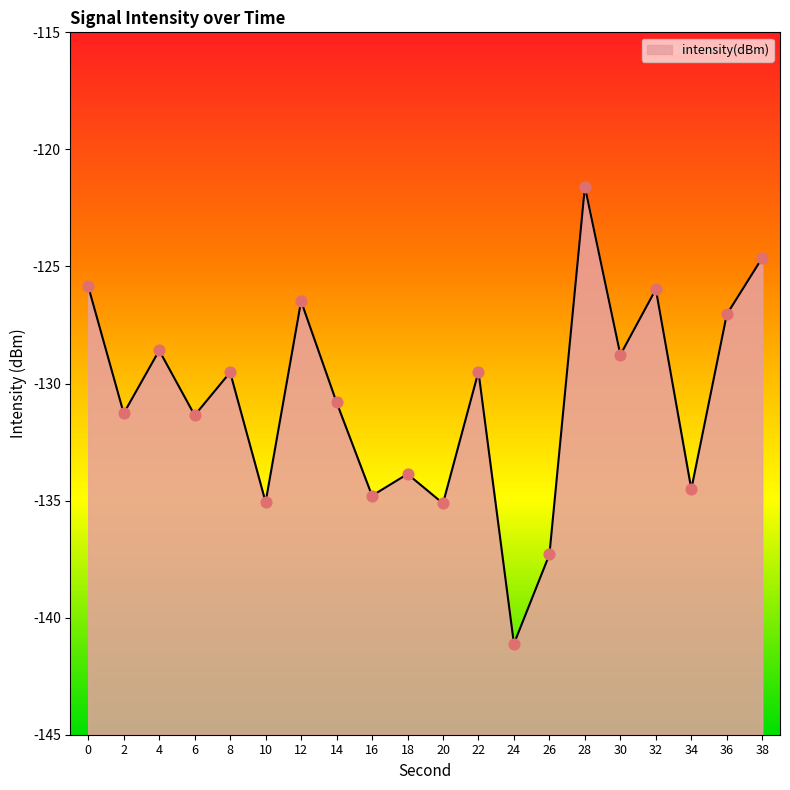

What is the change in value from 16 to 36?

+7.7